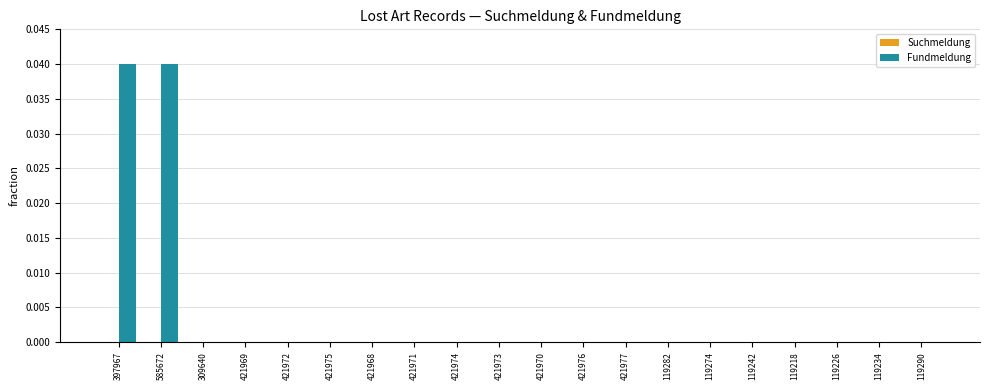

Which series has the largest total across all categories?

Fundmeldung